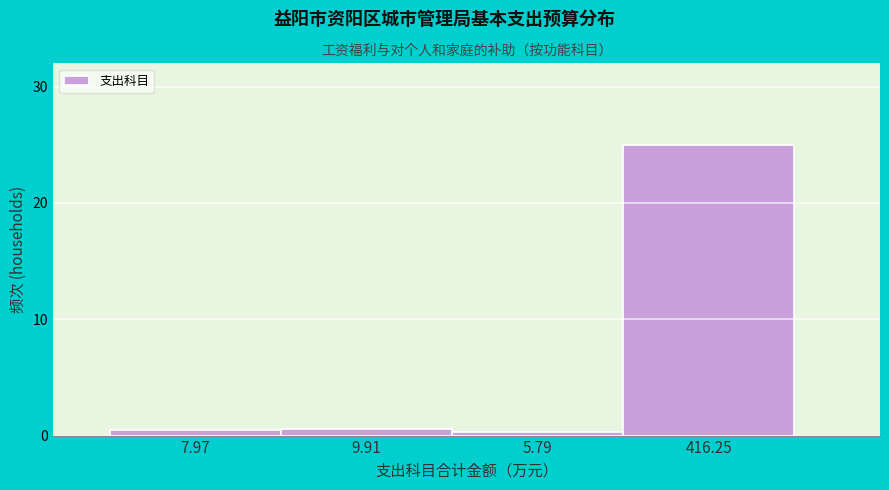

What position from the right is 416.25?

1